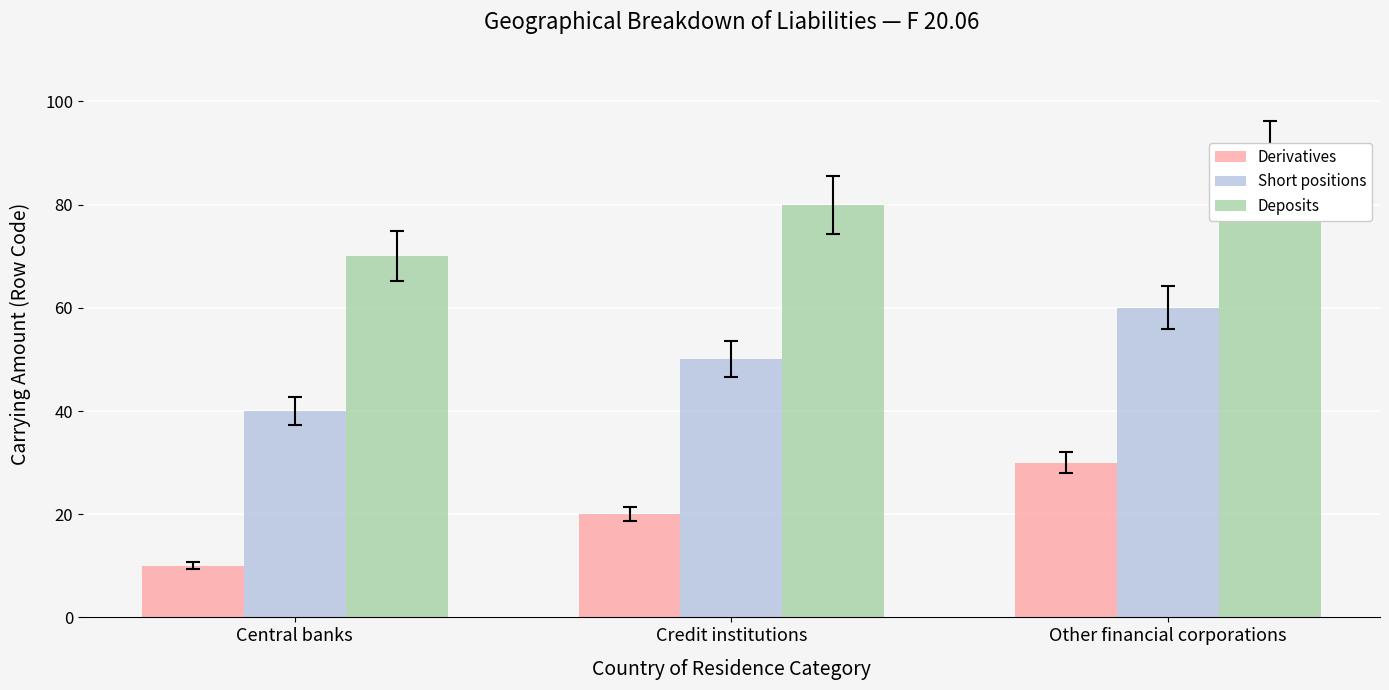

Which series has the largest total across all categories?

Deposits